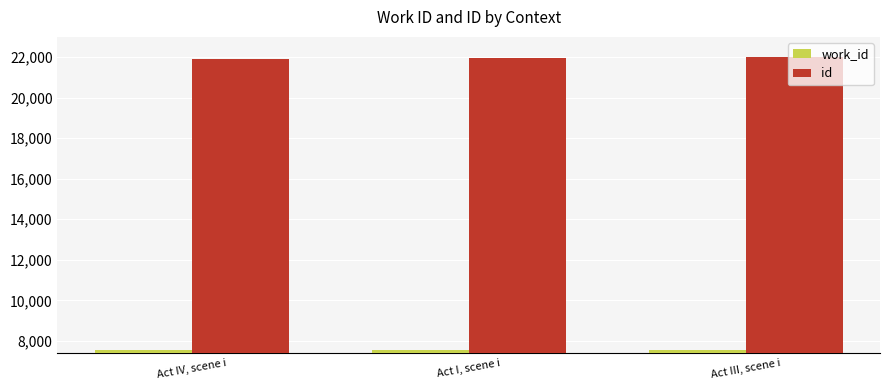

Count the number of data series in this chart.

2